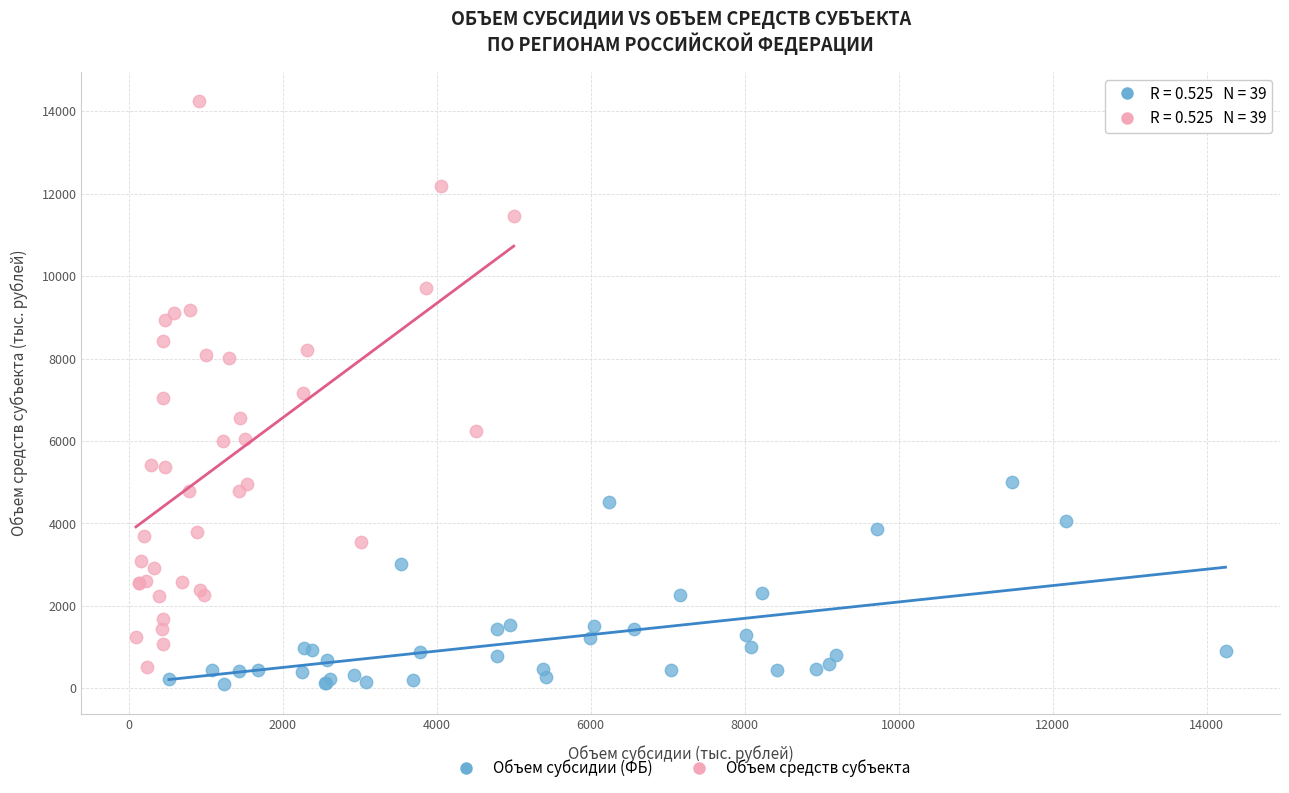

Which series has the widest spread of Y values?

Объем средств субъекта